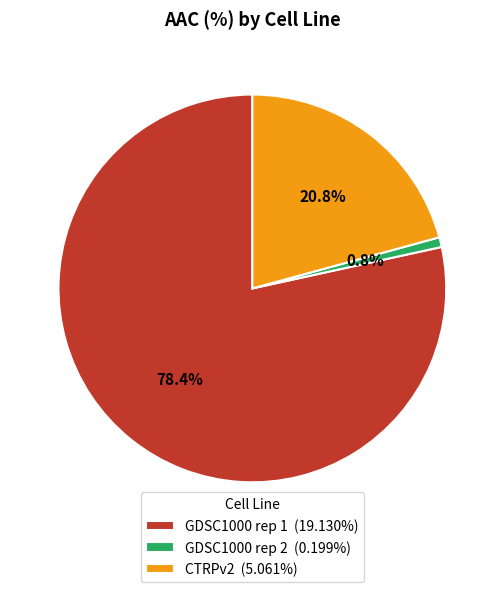

To the nearest percent, what portion does GDSC1000 rep 2 represent?

1%